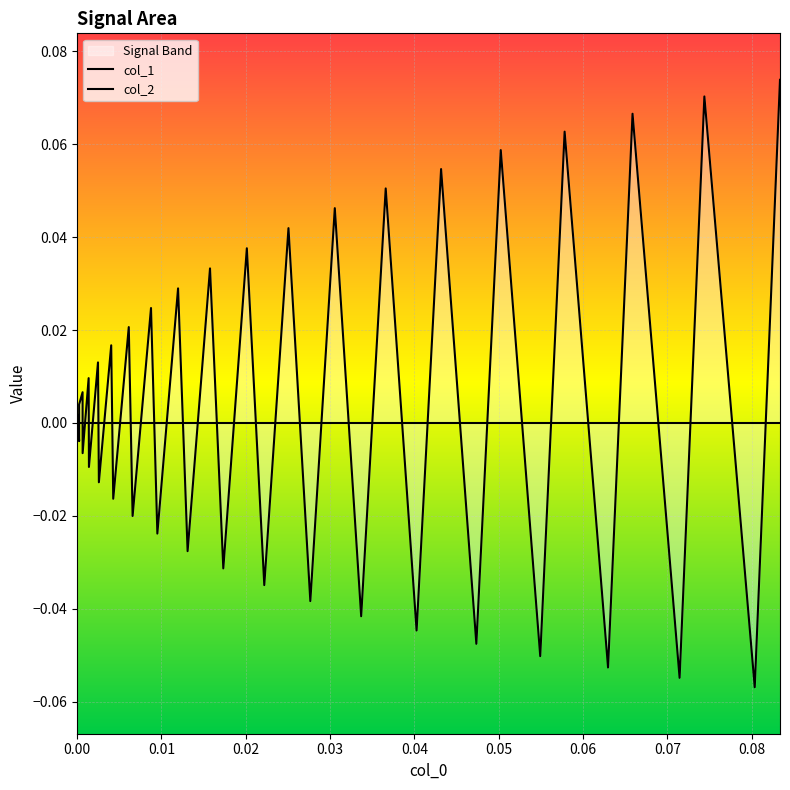

How many lines are shown in the chart?

2